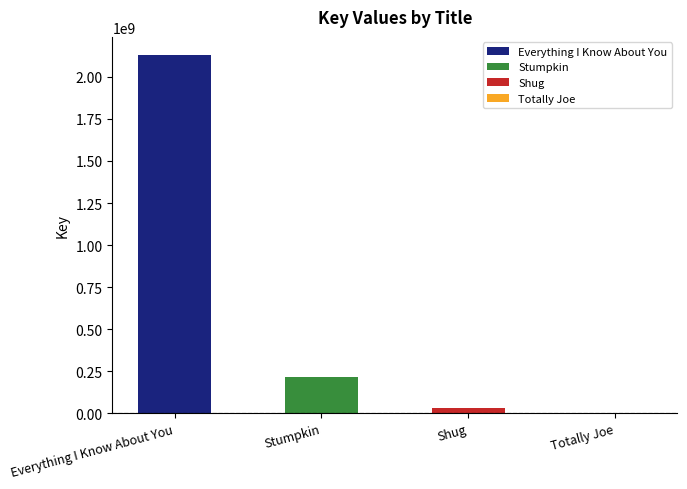

What is the greatest value displayed?

2130235378